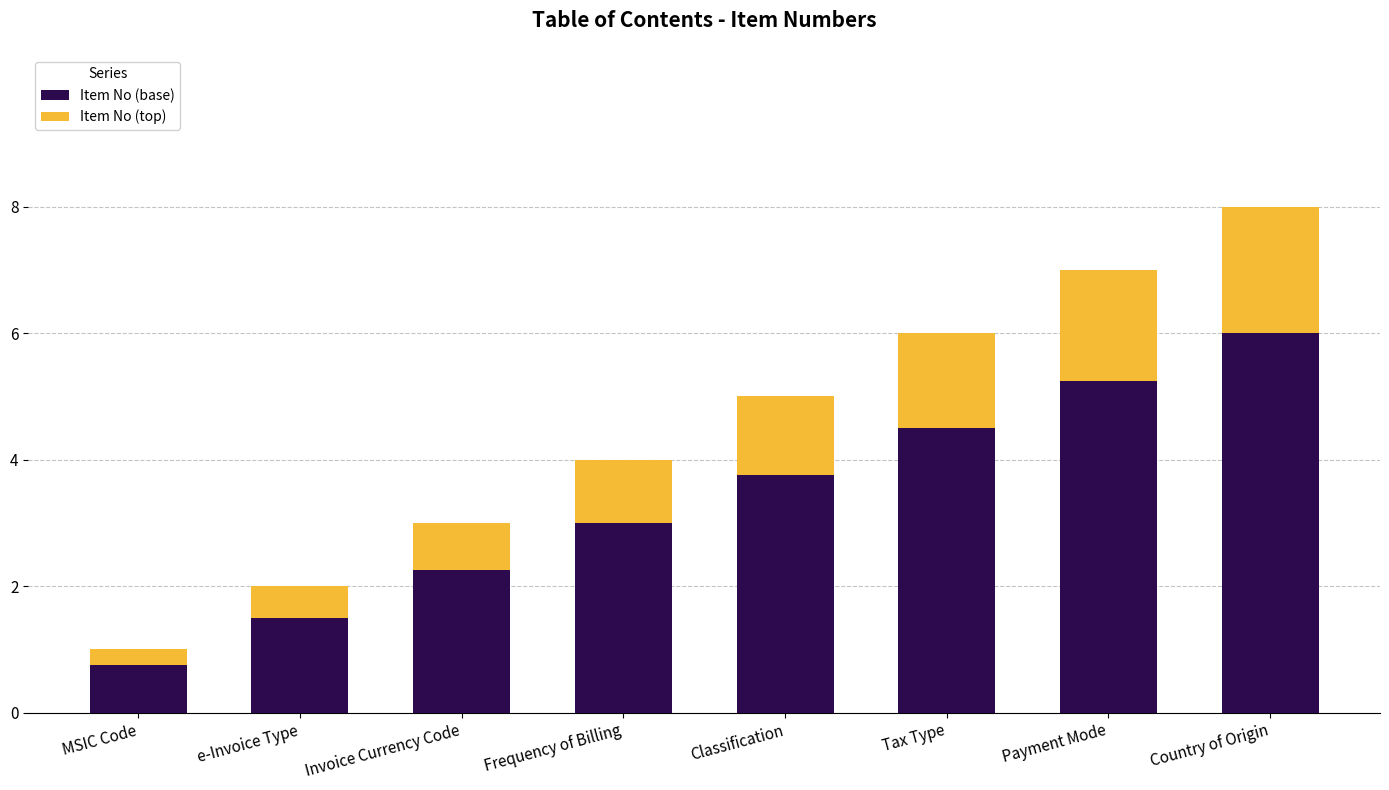

At which category is the sum across all series the highest?

Country of Origin